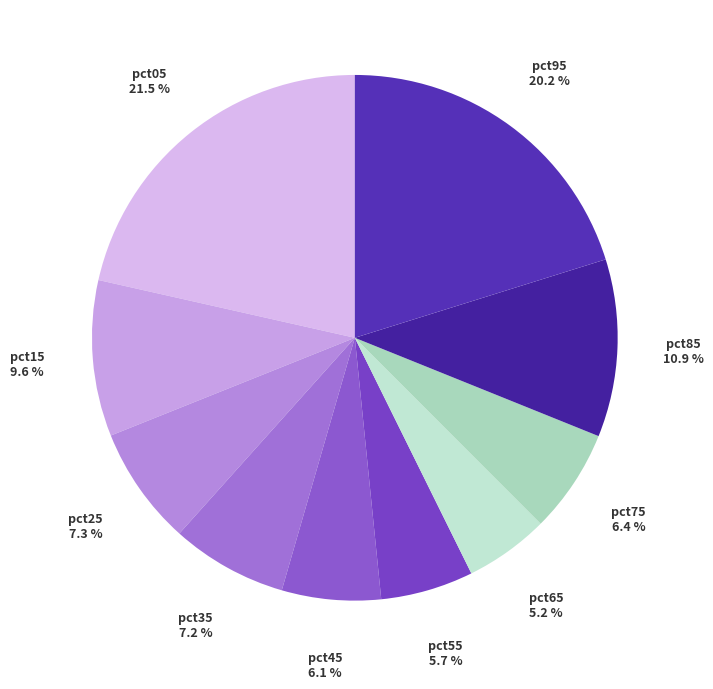

Rank the categories by value from lowest to highest.

pct65, pct55, pct45, pct75, pct35, pct25, pct15, pct85, pct95, pct05